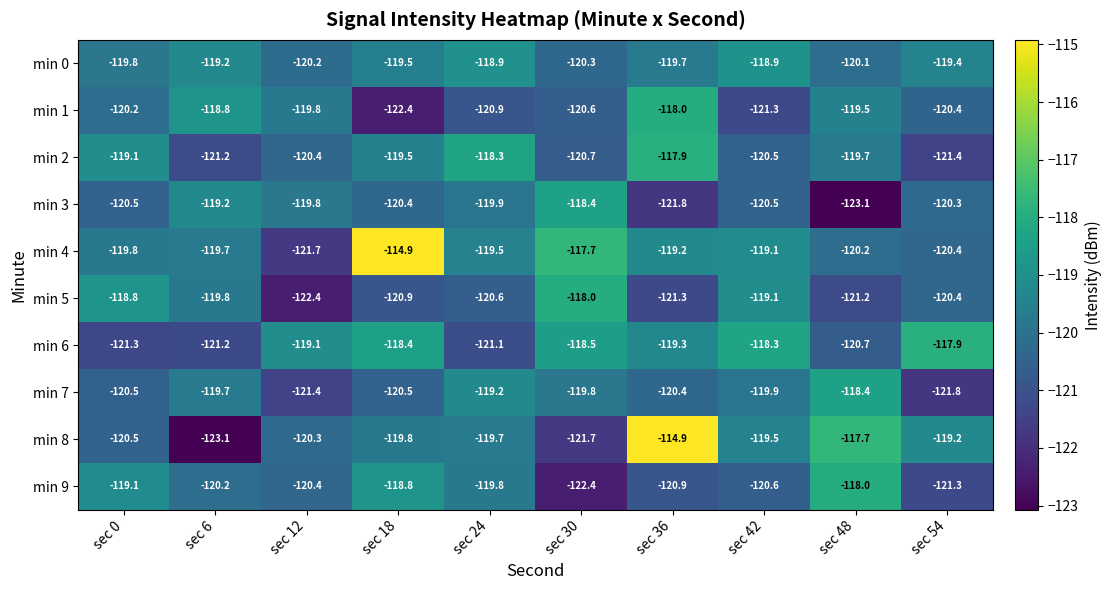

What is the greatest value displayed?

-114.9